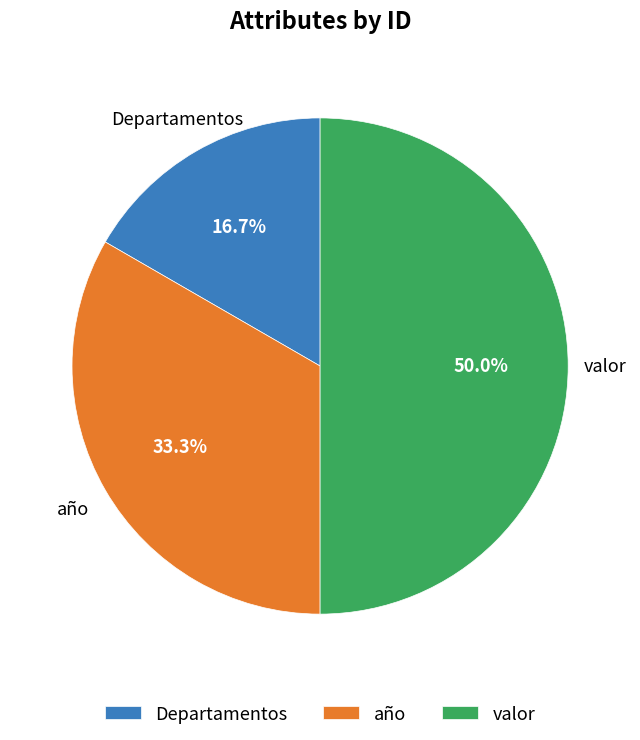

To the nearest percent, what is the difference between the largest and smallest slice percentages?

33%